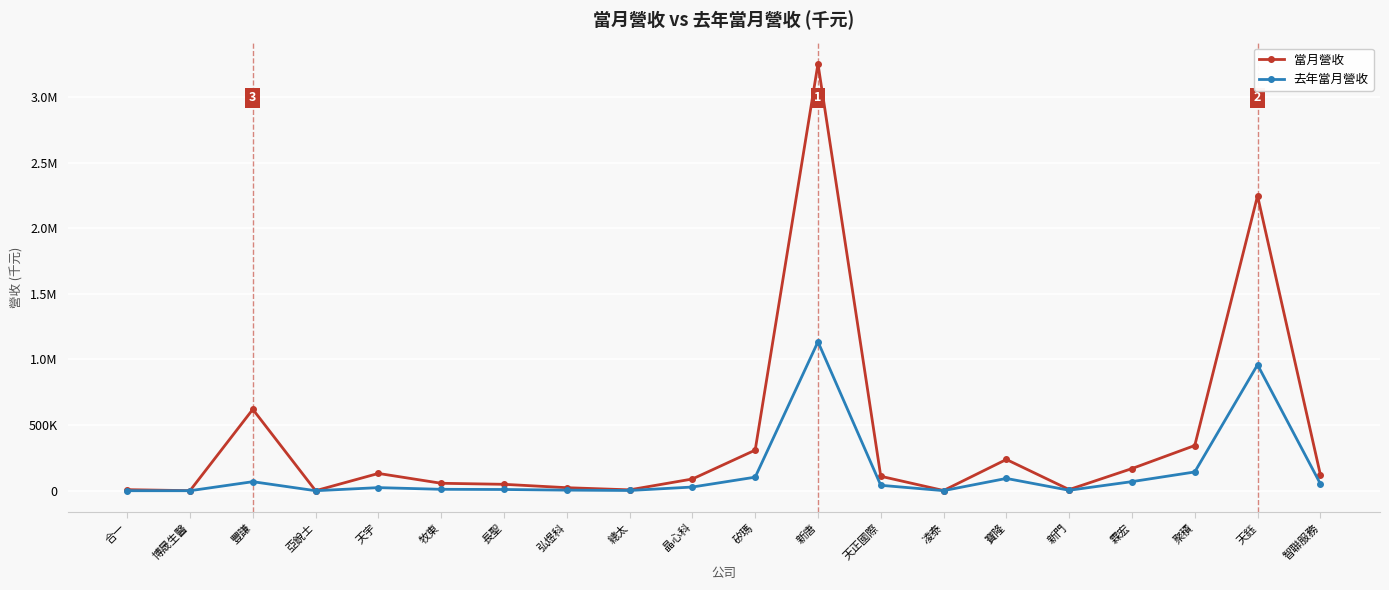

At which category does 去年當月營收 reach its first local peak?

豐謙